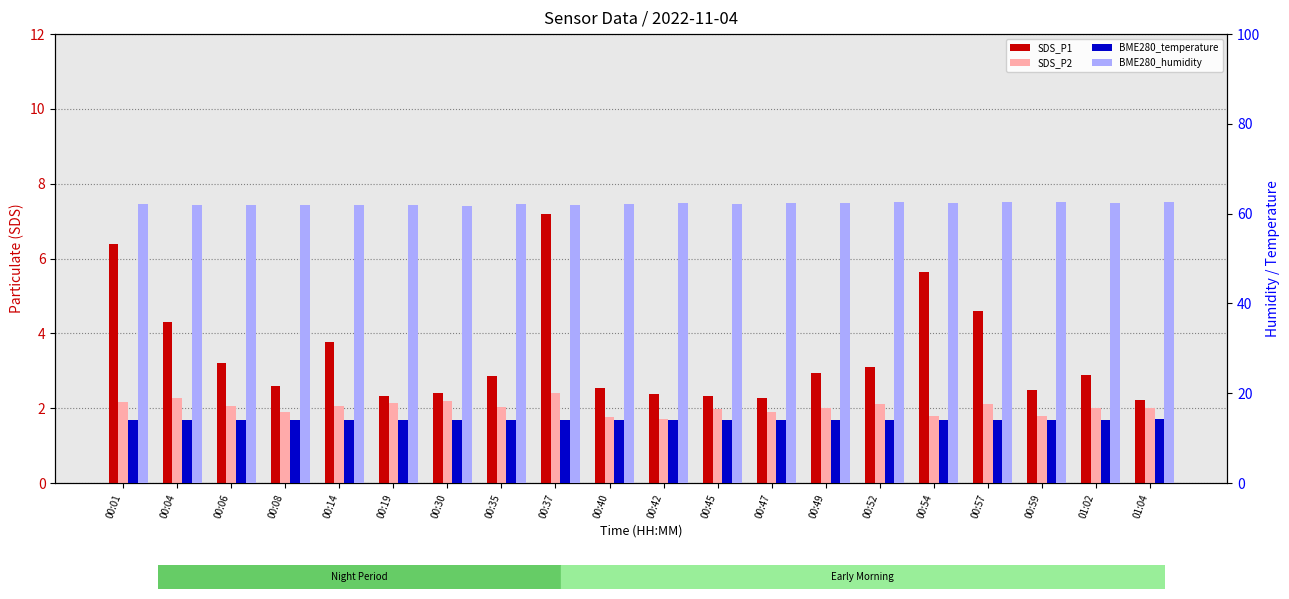

How many bars are there in each group?

4